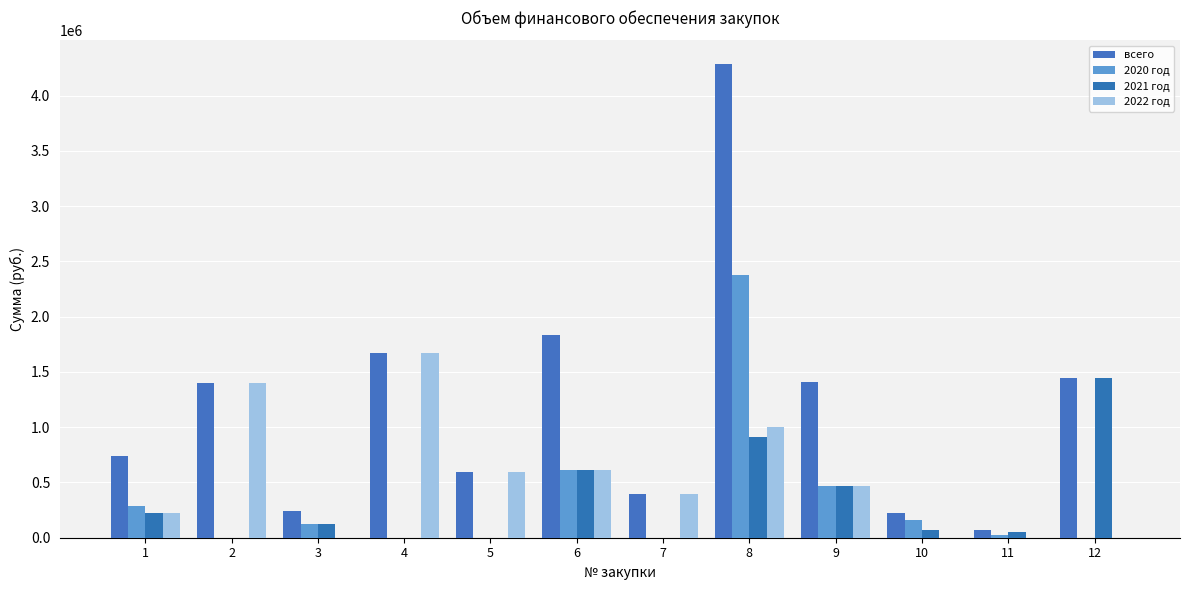

Count the number of data series in this chart.

4